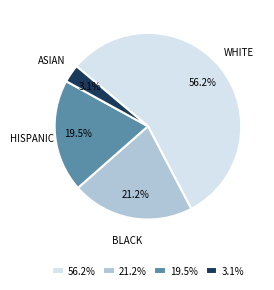

Rank the categories by value from lowest to highest.

3.1%, 19.5%, 21.2%, 56.2%